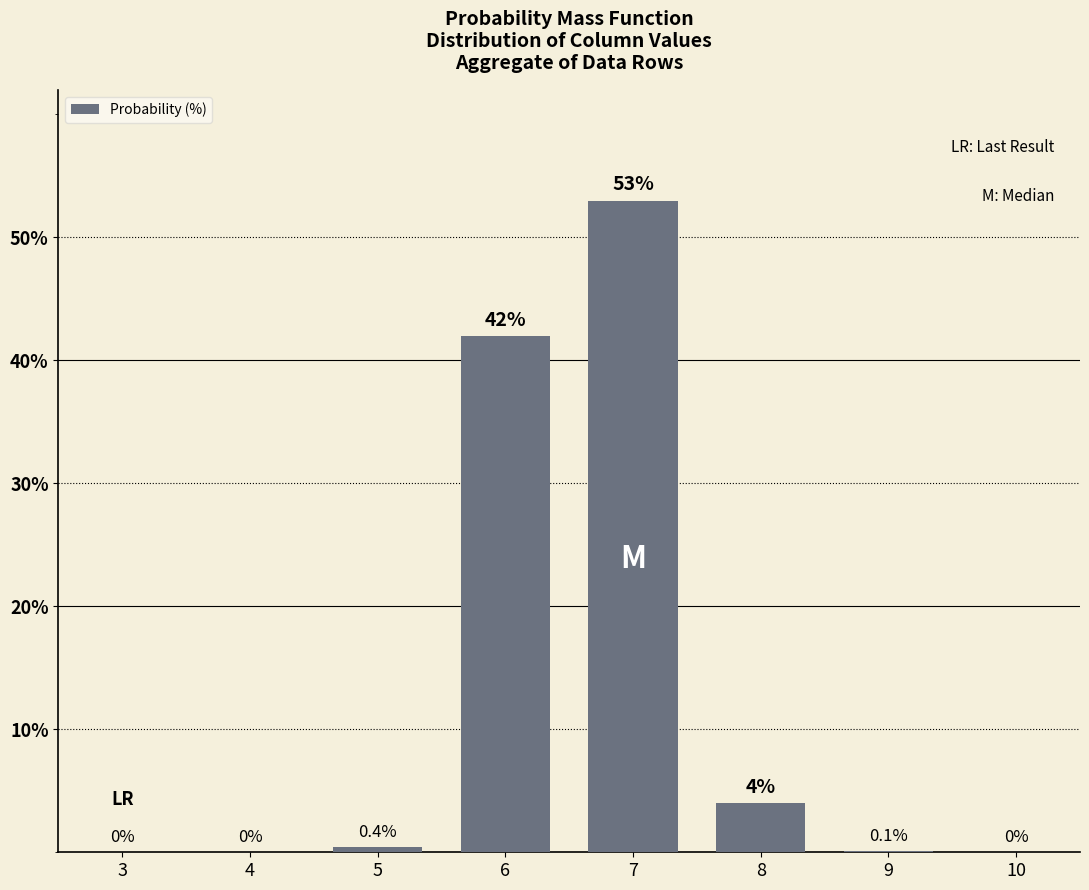

Reading left to right, what are all the values shown in this chart?

3=0.0	4=0.0	5=0.4	6=42.0	7=53.0	8=4.0	9=0.1	10=0.0